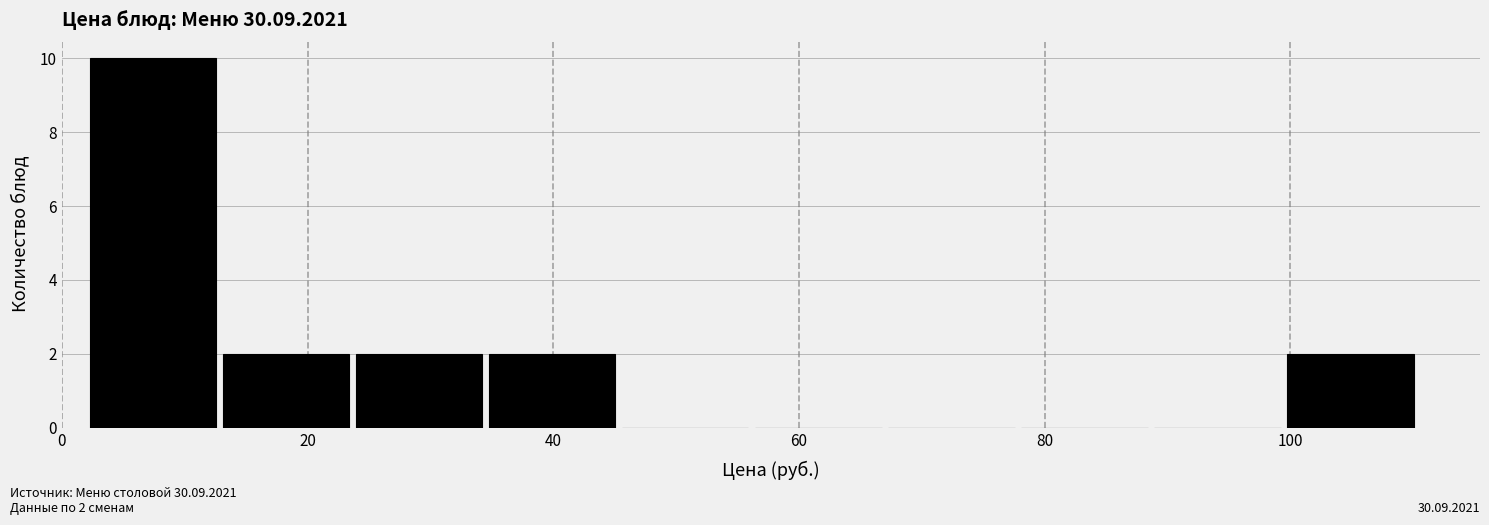

Which range on the x-axis has the tallest bar?

2 to 12